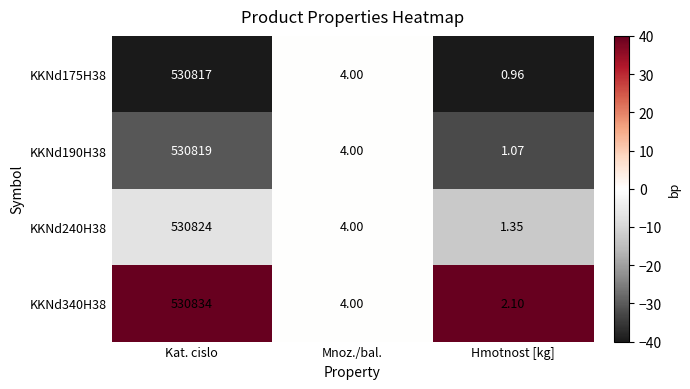

At which label is KKNd240H38 closest to 265412?

Mnoz./bal.